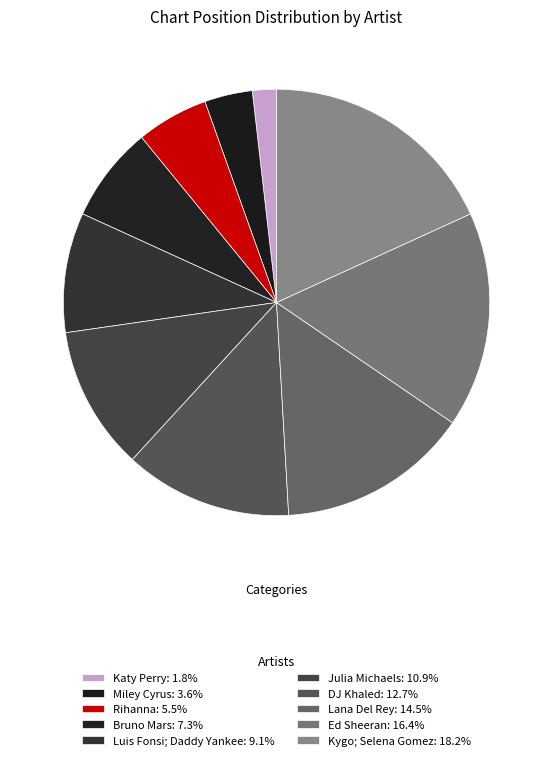

How many segments does this pie chart have?

10